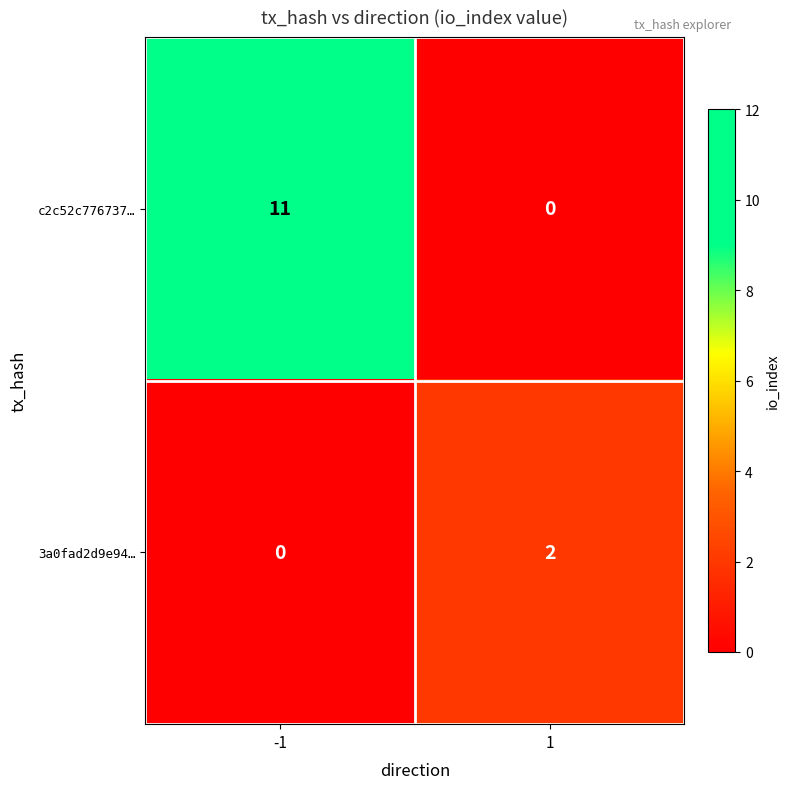

What is the sum of all c2c52c776737… values?

11